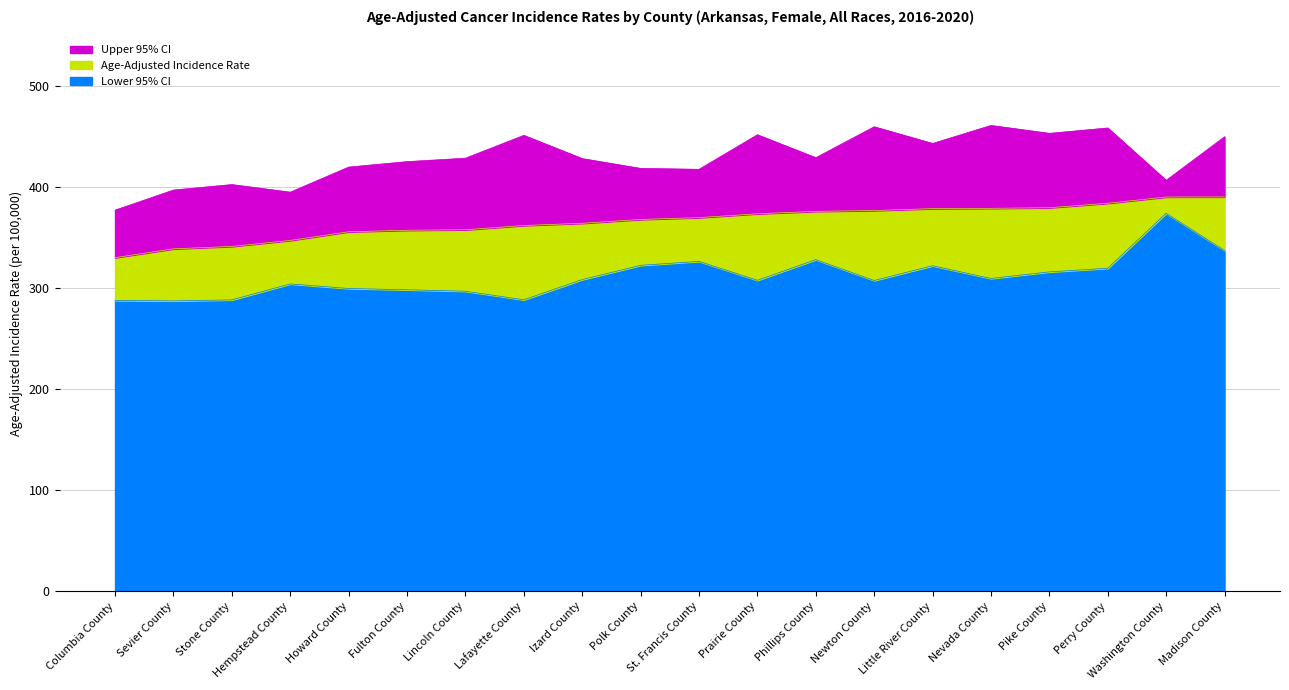

Does the chart display data point markers on the line(s)?

No